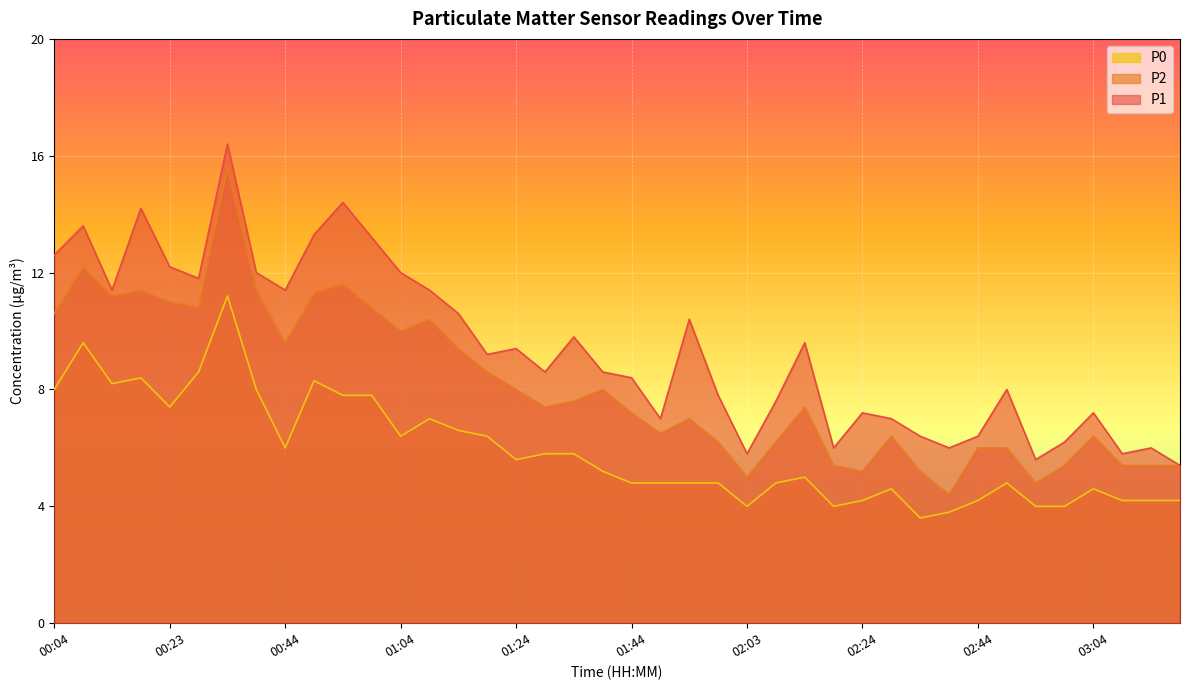

True or false: P0 and P2 intersect in this chart.

False